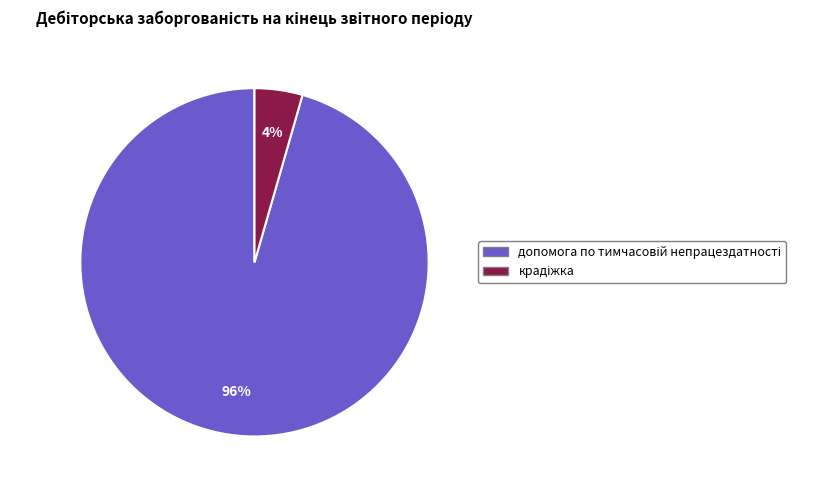

Is there a majority slice in this chart?

Yes